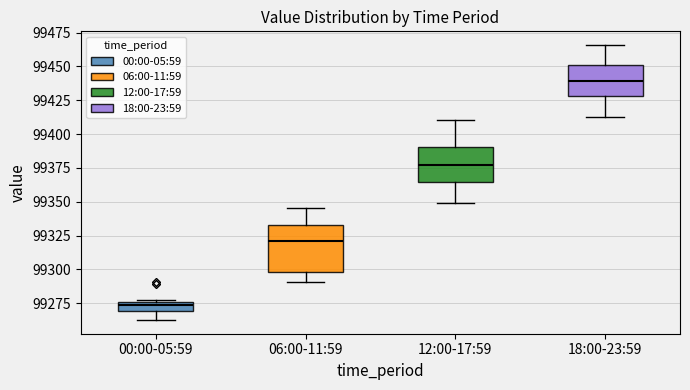

Which box is the tallest, from its lower edge to its upper edge?

06:00-11:59